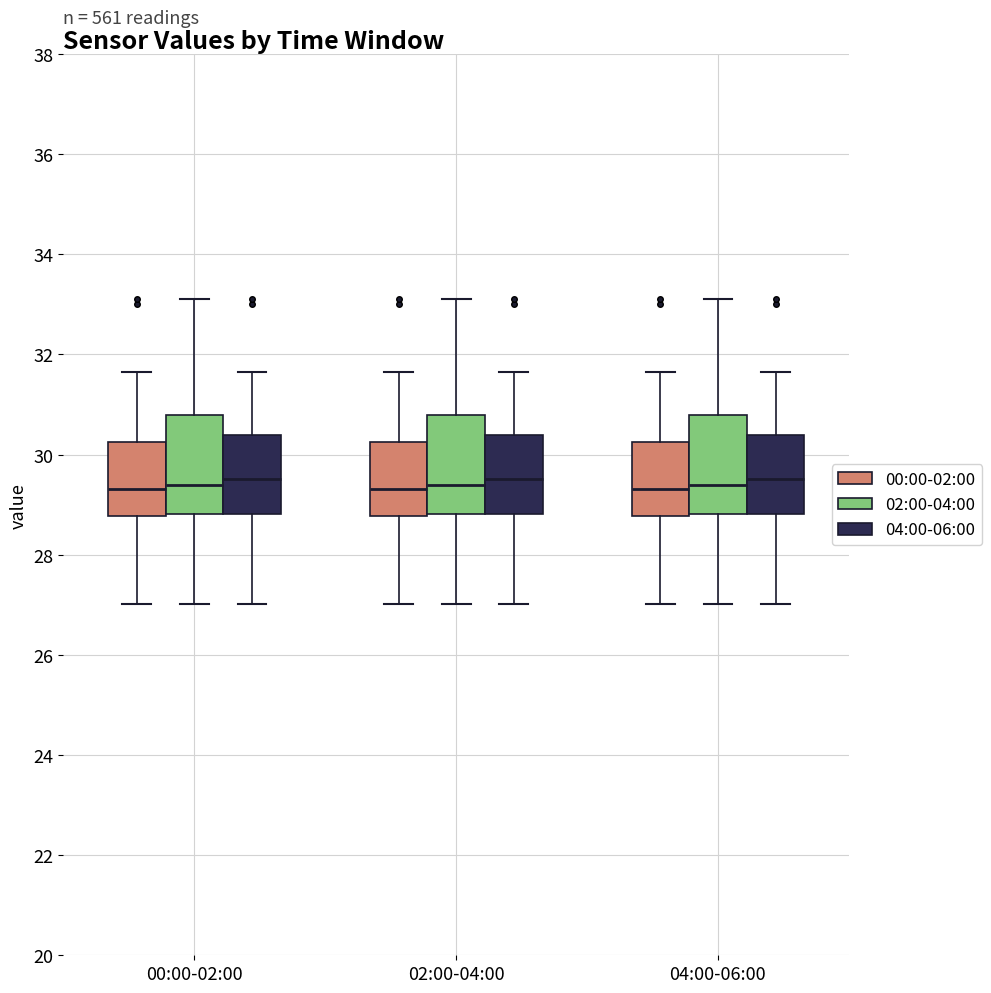

Reading left to right, read every box against the y-axis: the position of its median line, the range the box covers, and the ends of its whiskers. The values are not printed on the chart, so give them approximately, as read against the axis.

00:00-02:00 (00:00-02:00): median 29.4, box 28.8 to 30.2, whiskers 27.0 to 31.6
00:00-02:00 (02:00-04:00): median 29.4, box 28.8 to 30.8, whiskers 27.0 to 33.2
00:00-02:00 (04:00-06:00): median 29.6, box 28.8 to 30.4, whiskers 27.0 to 31.6
02:00-04:00 (00:00-02:00): median 29.4, box 28.8 to 30.2, whiskers 27.0 to 31.6
02:00-04:00 (02:00-04:00): median 29.4, box 28.8 to 30.8, whiskers 27.0 to 33.2
02:00-04:00 (04:00-06:00): median 29.6, box 28.8 to 30.4, whiskers 27.0 to 31.6
04:00-06:00 (00:00-02:00): median 29.4, box 28.8 to 30.2, whiskers 27.0 to 31.6
04:00-06:00 (02:00-04:00): median 29.4, box 28.8 to 30.8, whiskers 27.0 to 33.2
04:00-06:00 (04:00-06:00): median 29.6, box 28.8 to 30.4, whiskers 27.0 to 31.6